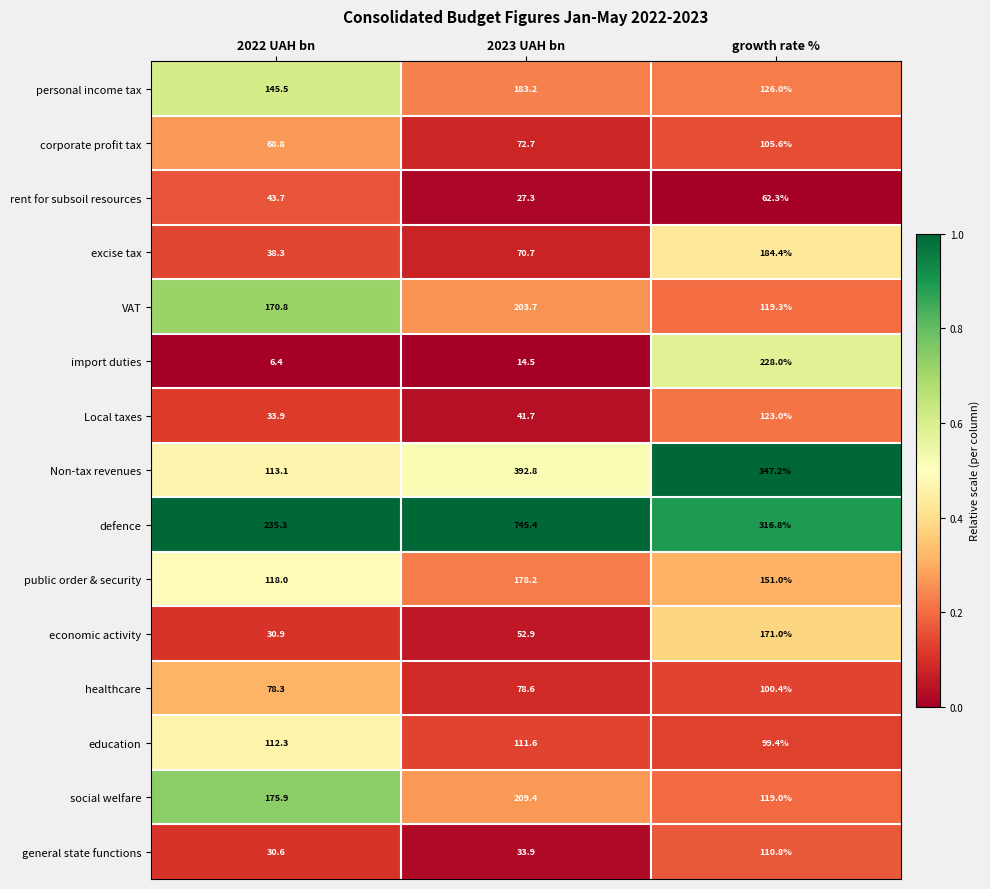

Read the Non-tax revenues value at 2022 UAH bn.

113.1